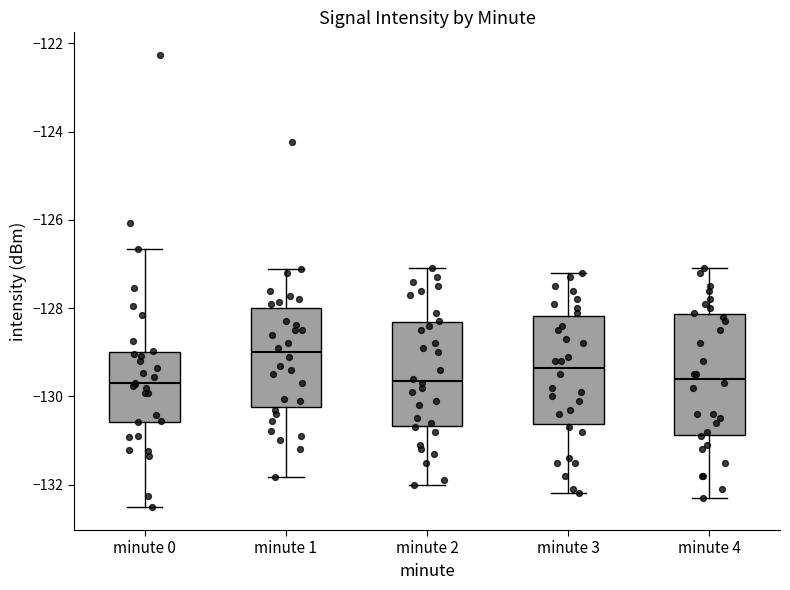

Reading left to right, transcribe this box plot: for each box, give where its median line is, the range the box spans, and where its two whiskers end, as read against the y-axis. The values are not printed on the chart, so give them approximately, as read against the axis.

minute 0: median -129.8, box -130.6 to -129.0, whiskers -132.6 to -126.6
minute 1: median -129.0, box -130.2 to -128.0, whiskers -131.8 to -127.2
minute 2: median -129.6, box -130.6 to -128.4, whiskers -132.0 to -127.0
minute 3: median -129.4, box -130.6 to -128.2, whiskers -132.2 to -127.2
minute 4: median -129.6, box -130.8 to -128.2, whiskers -132.2 to -127.0